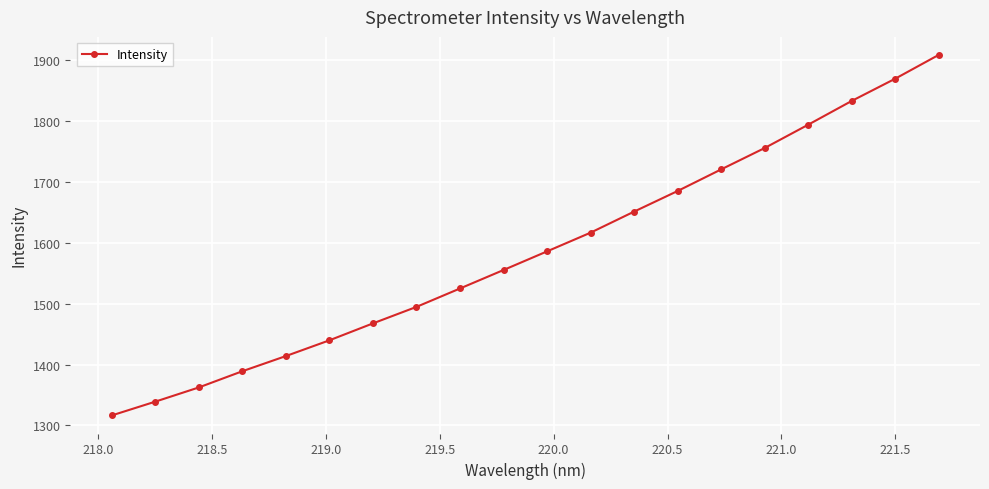

What is the smallest value displayed?

1316.4